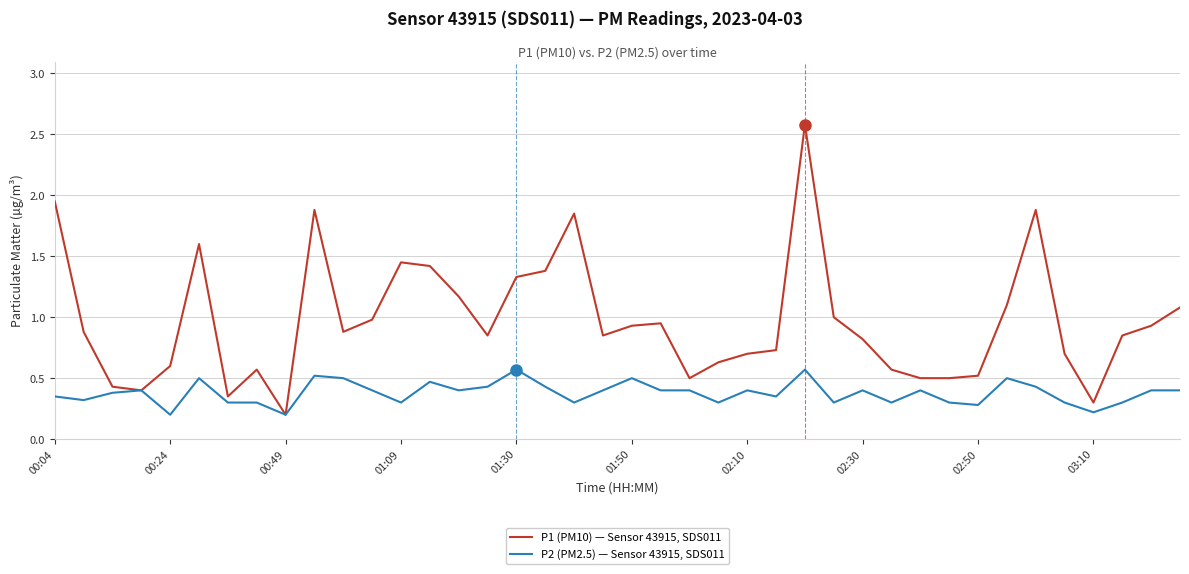

At how many categories does at least one series exceed 2?

1